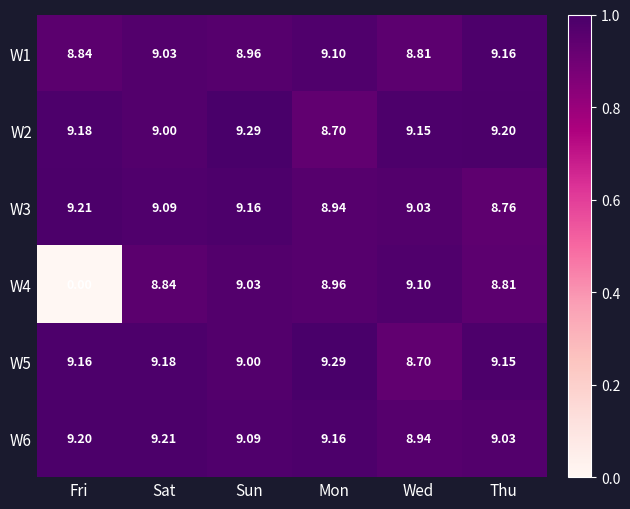

Where does the W5 series first go above 9?

Fri